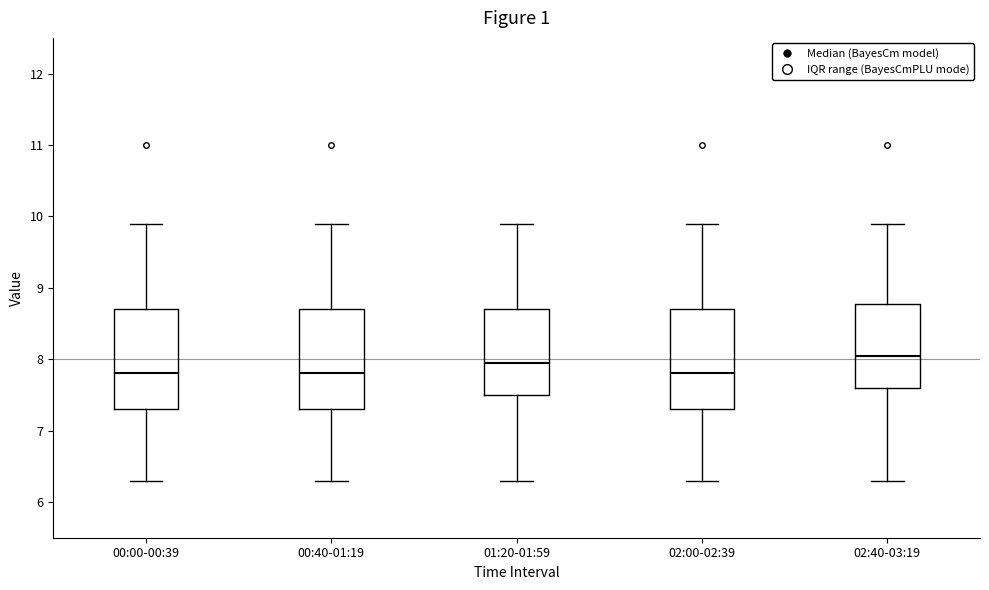

Reading left to right, transcribe this box plot: for each box, give where its median line is, the range the box spans, and where its two whiskers end, as read against the y-axis. The values are not printed on the chart, so give them approximately, as read against the axis.

00:00-00:39: median 7.8, box 7.3 to 8.7, whiskers 6.3 to 9.9
00:40-01:19: median 7.8, box 7.3 to 8.7, whiskers 6.3 to 9.9
01:20-01:59: median 8.0, box 7.5 to 8.7, whiskers 6.3 to 9.9
02:00-02:39: median 7.8, box 7.3 to 8.7, whiskers 6.3 to 9.9
02:40-03:19: median 8.1, box 7.6 to 8.8, whiskers 6.3 to 9.9